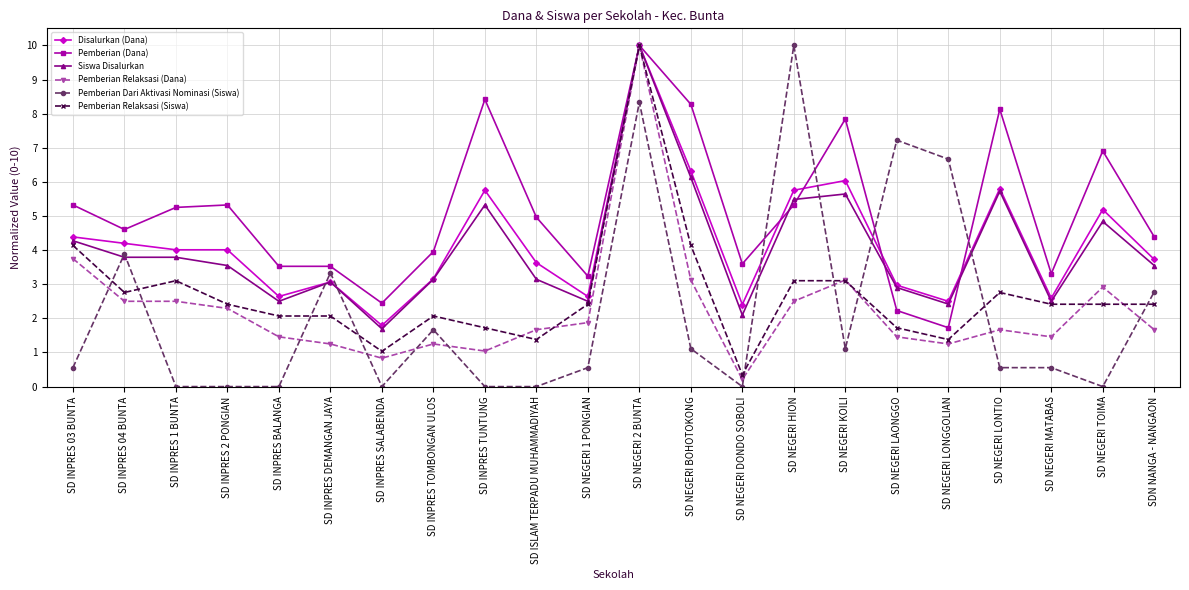

The value of Pemberian Relaksasi (Dana) at SD INPRES 1 BUNTA is 2.5. True or false?

True